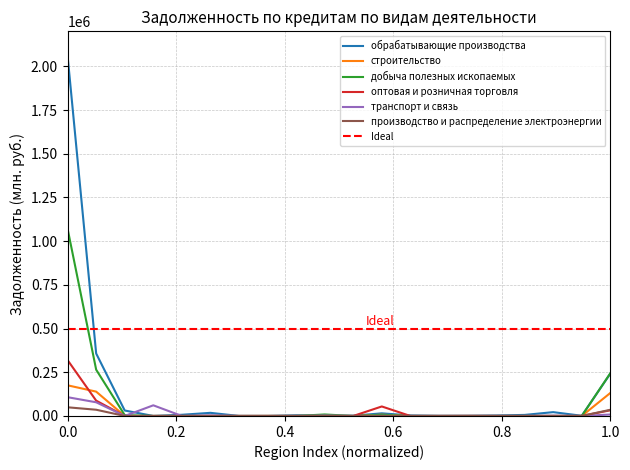

What are all the series names shown in the legend?

обрабатывающие производства, строительство, добыча полезных ископаемых, оптовая и розничная торговля, транспорт и связь, производство и распределение электроэнергии